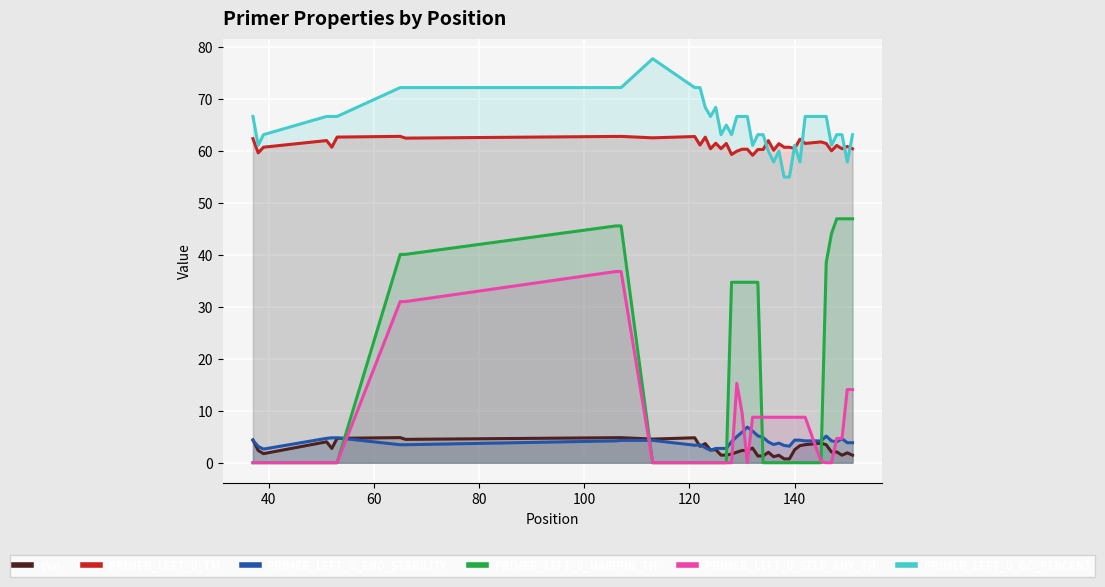

How many values in PRIMER_LEFT_0_SELF_ANY_TH are above zero?

22